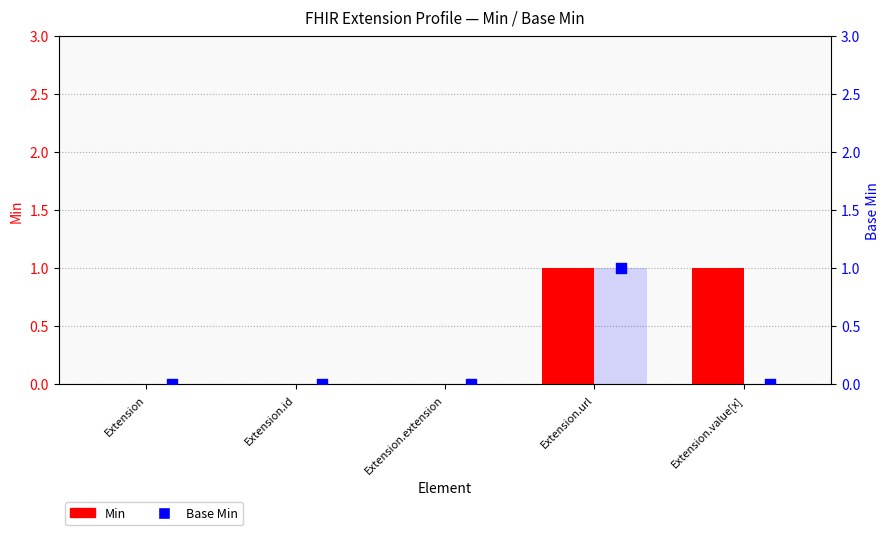

What are all the series names shown in the legend?

Min, Base Min